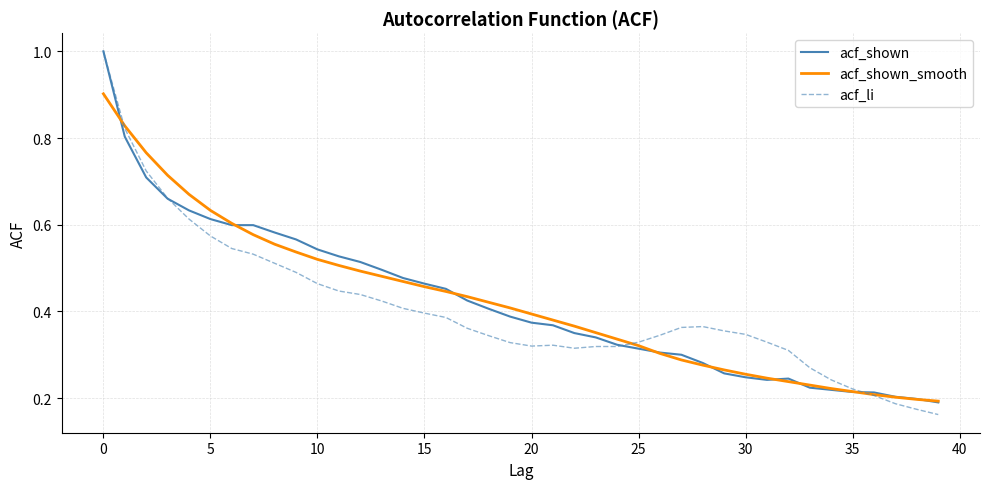

True or false: acf_shown_smooth and acf_li cross at least once.

True